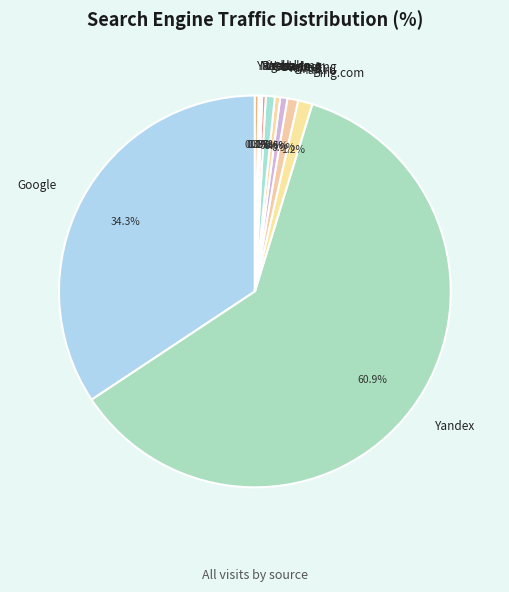

Between Yandex-Img and Google, which is larger?

Google